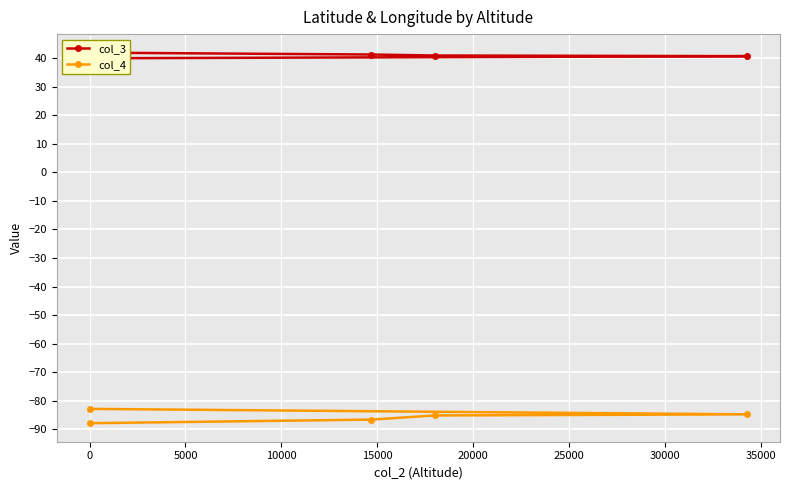

True or false: col_3 and col_4 intersect in this chart.

False